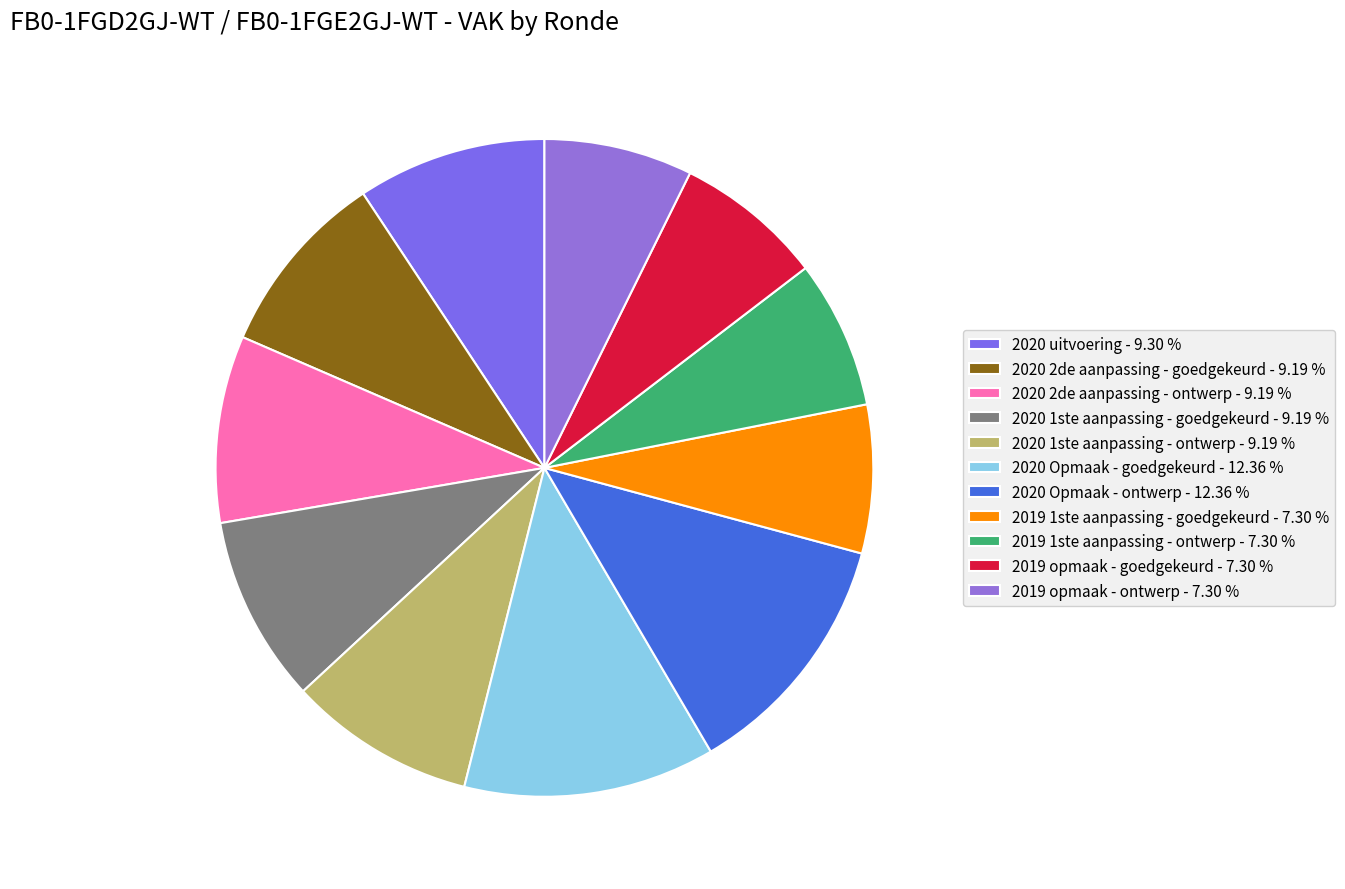

To the nearest percent, what portion does 2020 1ste aanpassing - ontwerp represent?

9%